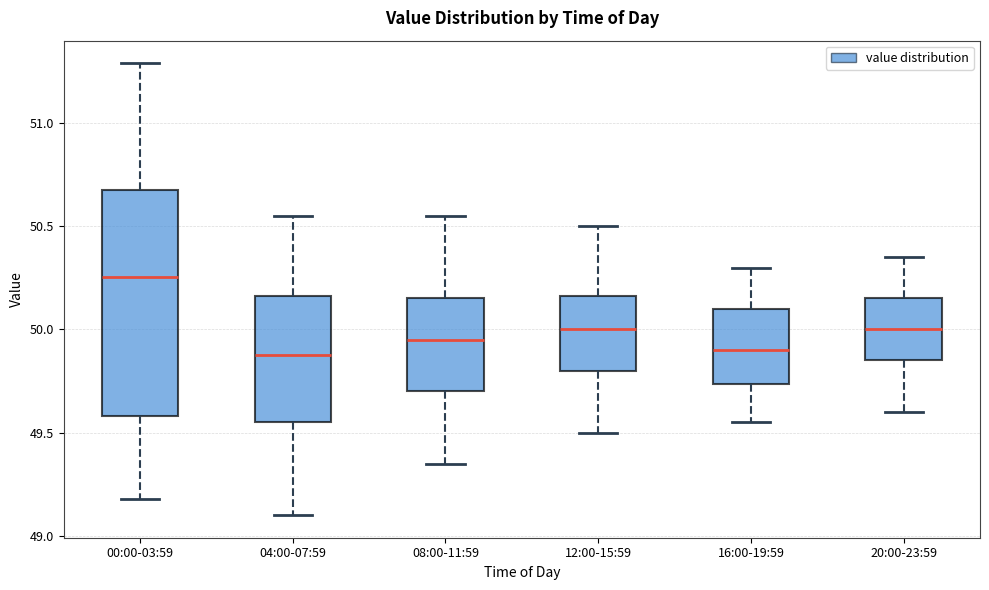

Reading left to right, transcribe this box plot: for each box, give where its median line is, the range the box spans, and where its two whiskers end, as read against the y-axis. The values are not printed on the chart, so give them approximately, as read against the axis.

00:00-03:59: median 50.25, box 49.60 to 50.70, whiskers 49.20 to 51.30
04:00-07:59: median 49.90, box 49.55 to 50.15, whiskers 49.10 to 50.55
08:00-11:59: median 49.95, box 49.70 to 50.15, whiskers 49.35 to 50.55
12:00-15:59: median 50.00, box 49.80 to 50.15, whiskers 49.50 to 50.50
16:00-19:59: median 49.90, box 49.75 to 50.10, whiskers 49.55 to 50.30
20:00-23:59: median 50.00, box 49.85 to 50.15, whiskers 49.60 to 50.35